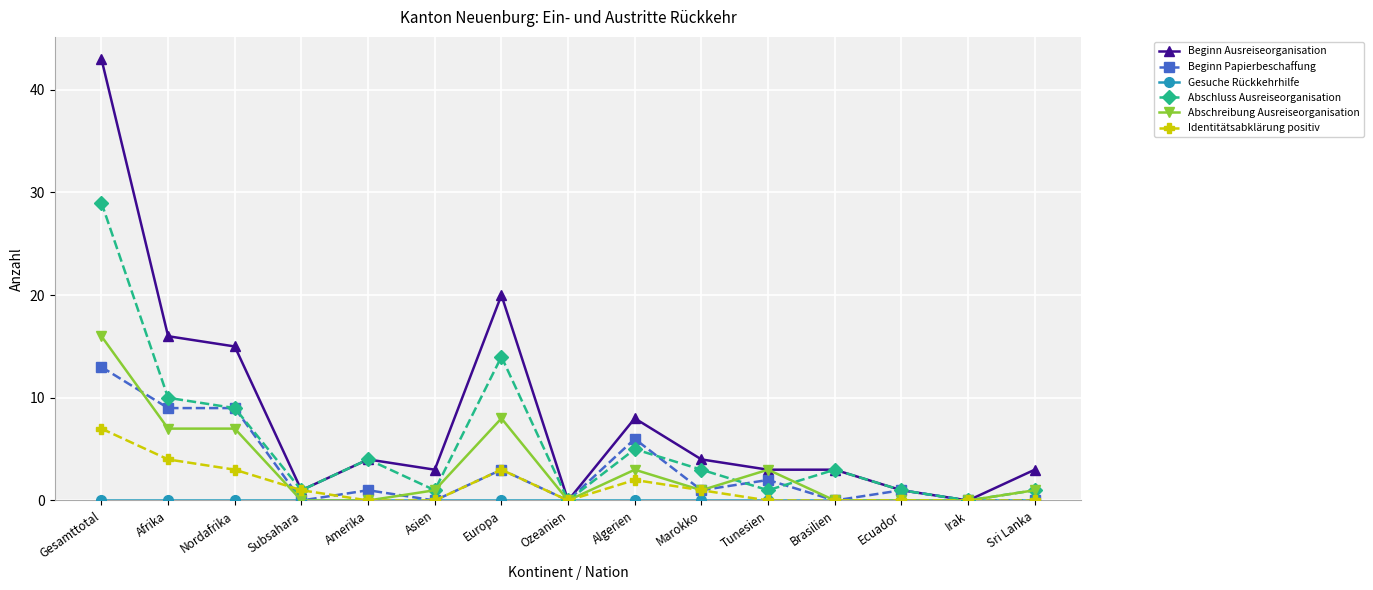

Where is the first local minimum for Abschluss Ausreiseorganisation?

Subsahara